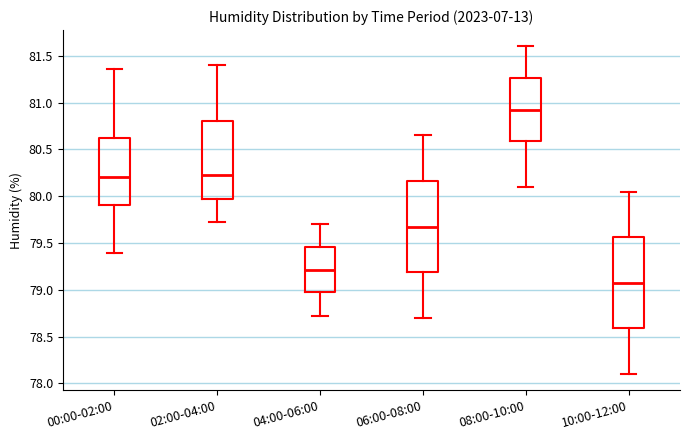

Reading left to right, read every box against the y-axis: the position of its median line, the range the box covers, and the ends of its whiskers. The values are not printed on the chart, so give them approximately, as read against the axis.

00:00-02:00: median 80.20, box 79.90 to 80.65, whiskers 79.40 to 81.35
02:00-04:00: median 80.25, box 79.95 to 80.80, whiskers 79.70 to 81.40
04:00-06:00: median 79.20, box 78.95 to 79.45, whiskers 78.70 to 79.70
06:00-08:00: median 79.70, box 79.20 to 80.15, whiskers 78.70 to 80.65
08:00-10:00: median 80.95, box 80.60 to 81.25, whiskers 80.10 to 81.60
10:00-12:00: median 79.10, box 78.60 to 79.55, whiskers 78.10 to 80.05